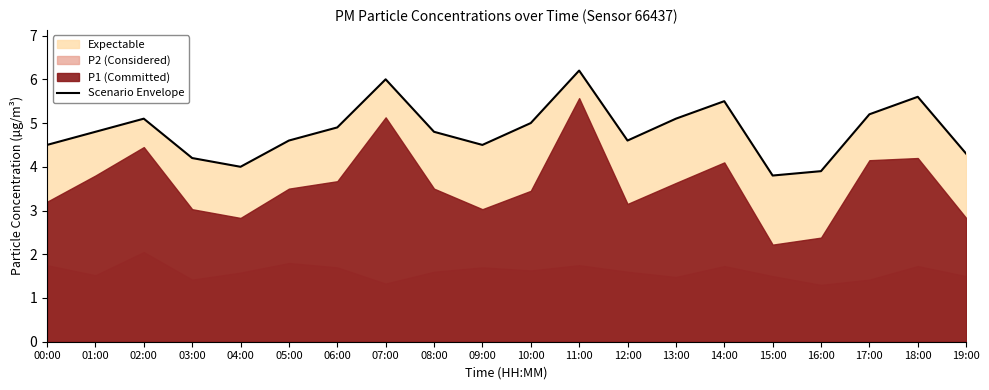

What is the label of the 7th point from the left?

06:00